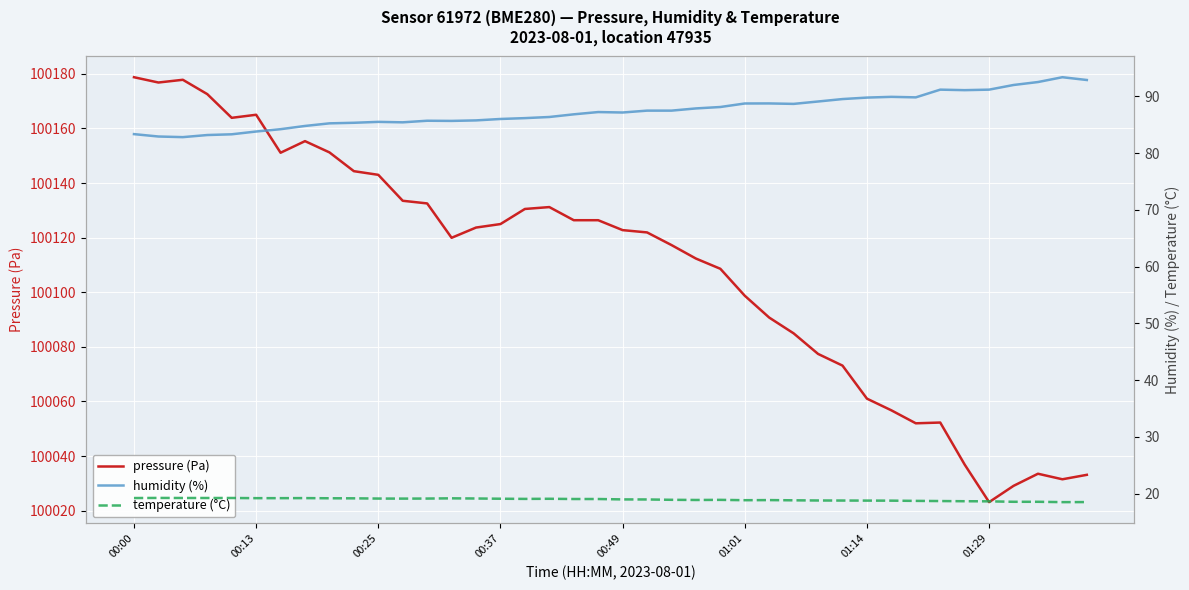

Read the pressure (Pa) value at 34.

100036.9